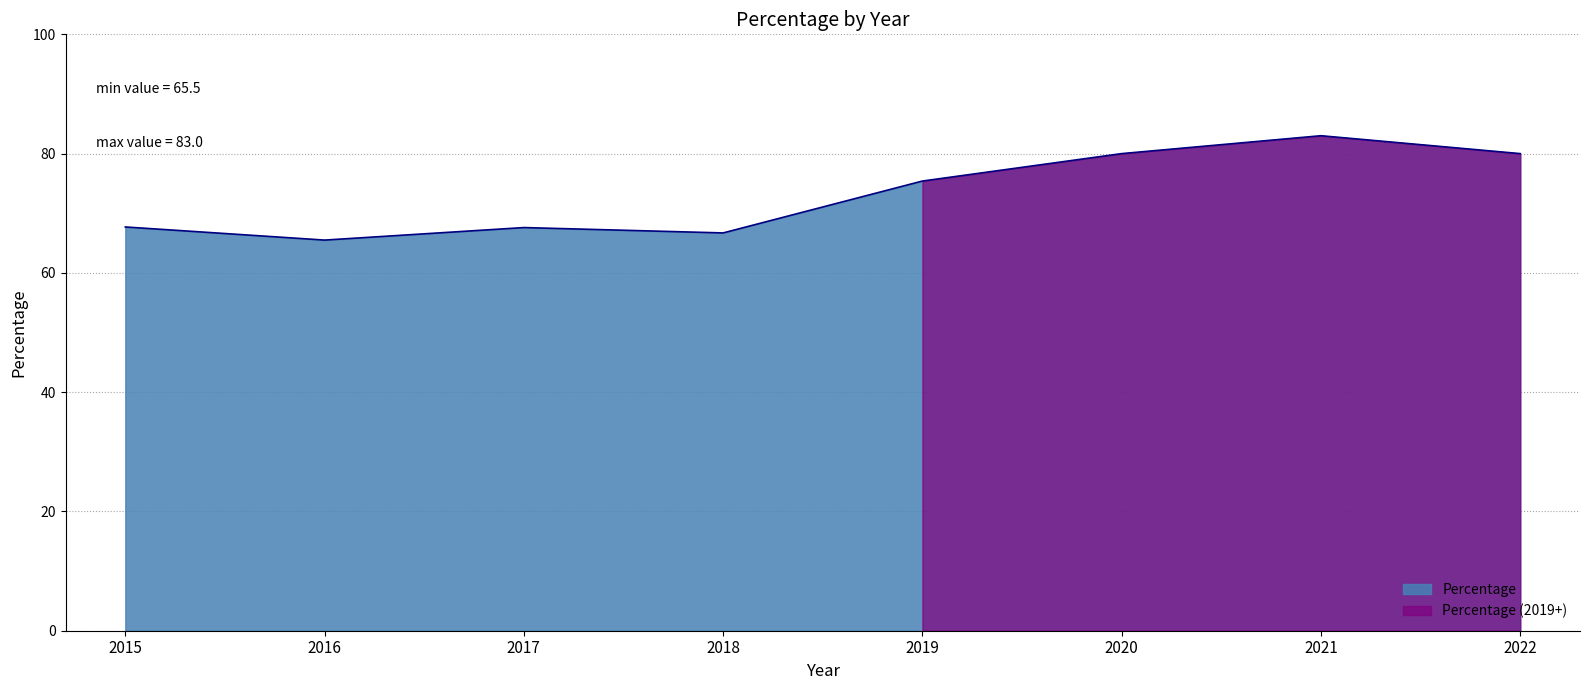

Reading left to right, what are all the values shown in this chart?

67.7	65.5	67.6	66.7	75.4	80.0	83.0	80.0